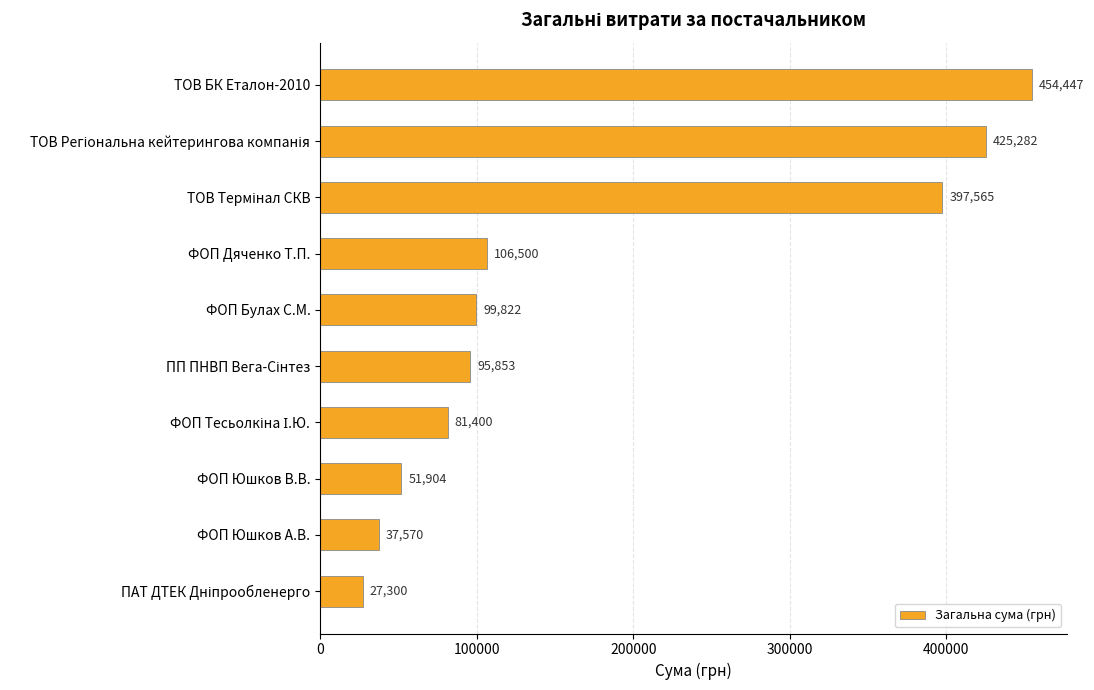

What is the label of the 8th bar from the top?

ФОП Юшков В.В.